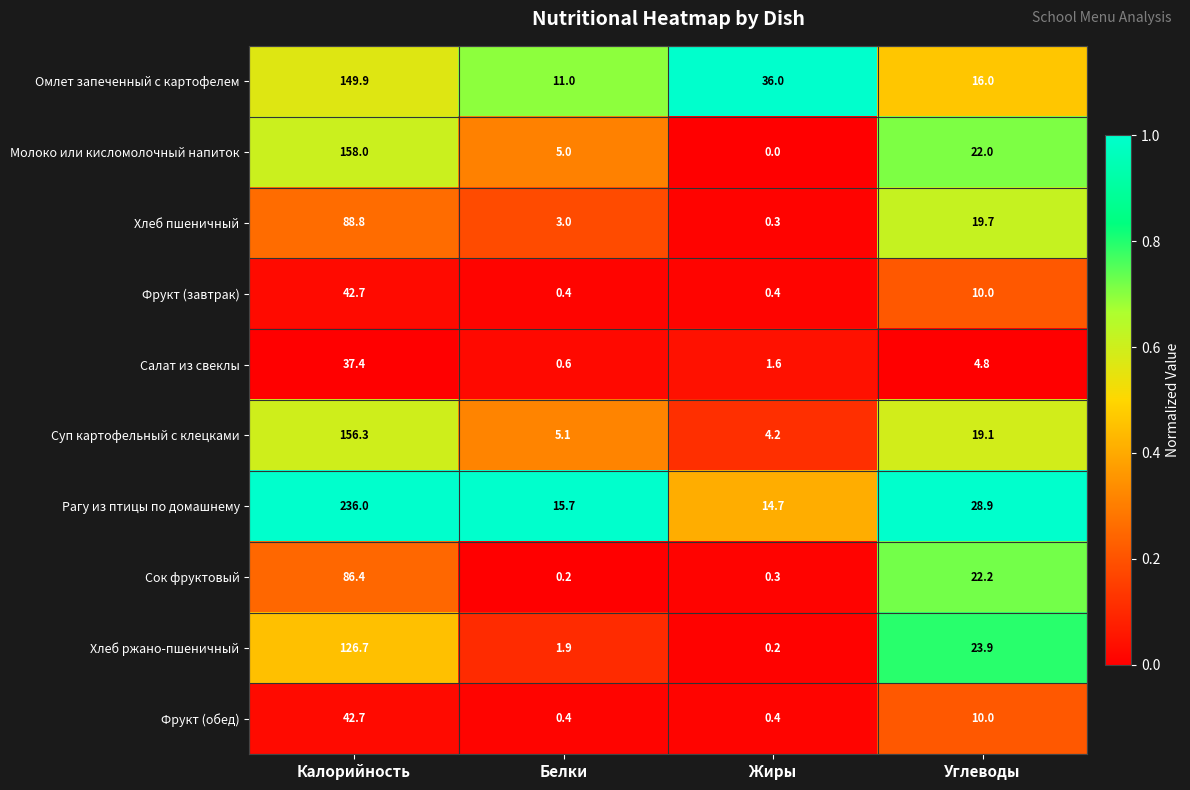

Which series has the largest total across all categories?

Рагу из птицы по домашнему